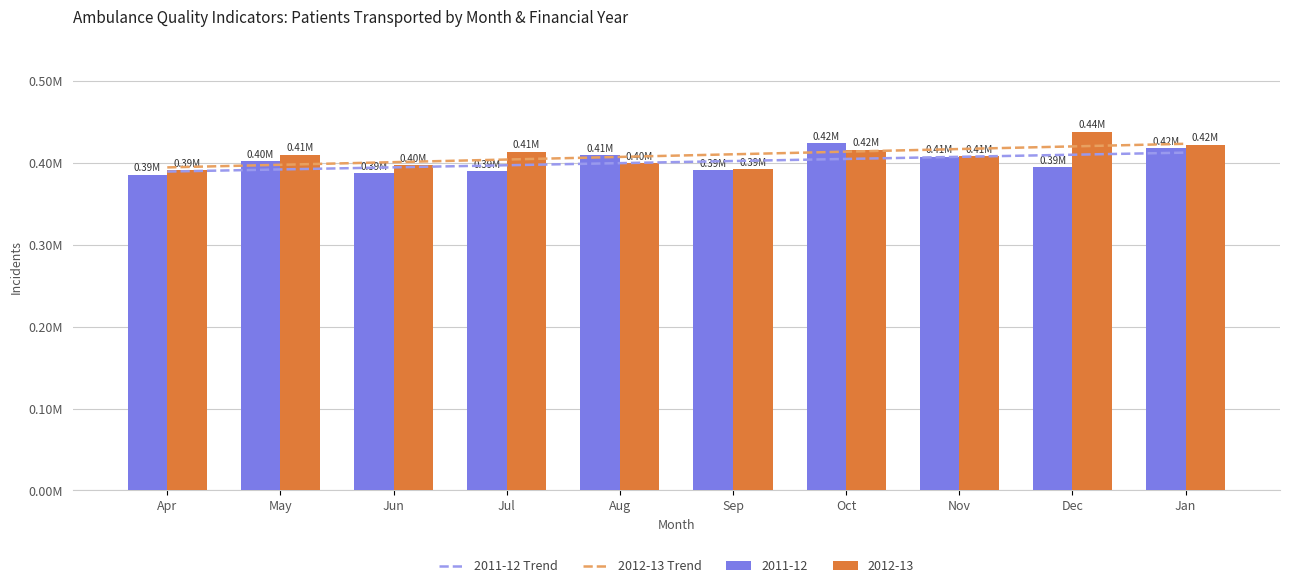

What is the average value of the 2012-13 Trend series?

408778.6